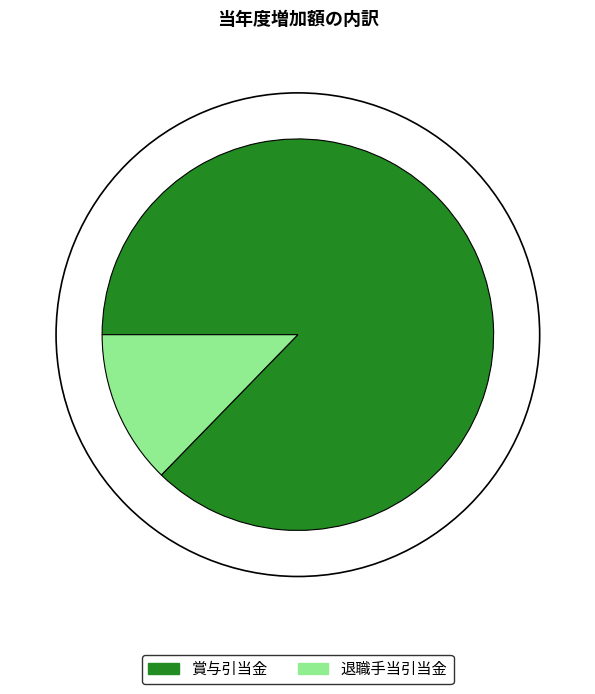

Which slice represents more than half of the pie?

賞与引当金